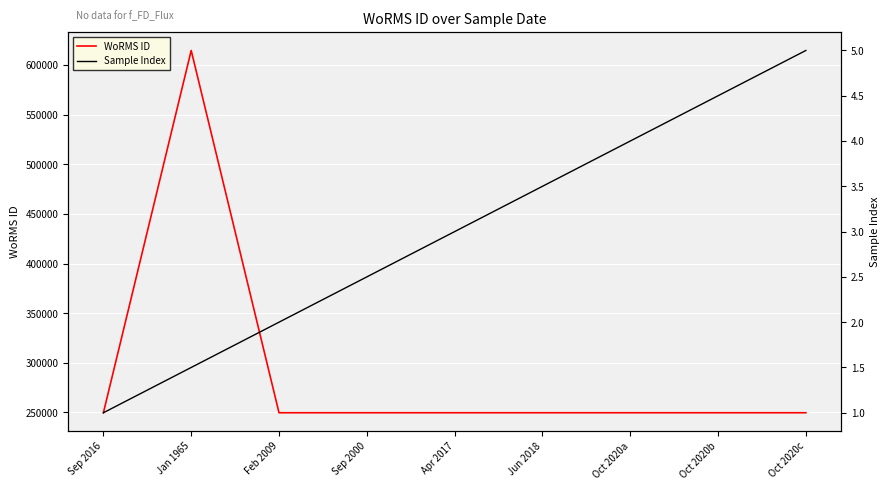

Reading left to right, transcribe all the data shown in this chart.

WoRMS ID: 249725.0	614694.0	249725.0	249725.0	249725.0	249725.0	249725.0	249725.0	249725.0
Sample Index: 1.0	1.5	2.0	2.5	3.0	3.5	4.0	4.5	5.0